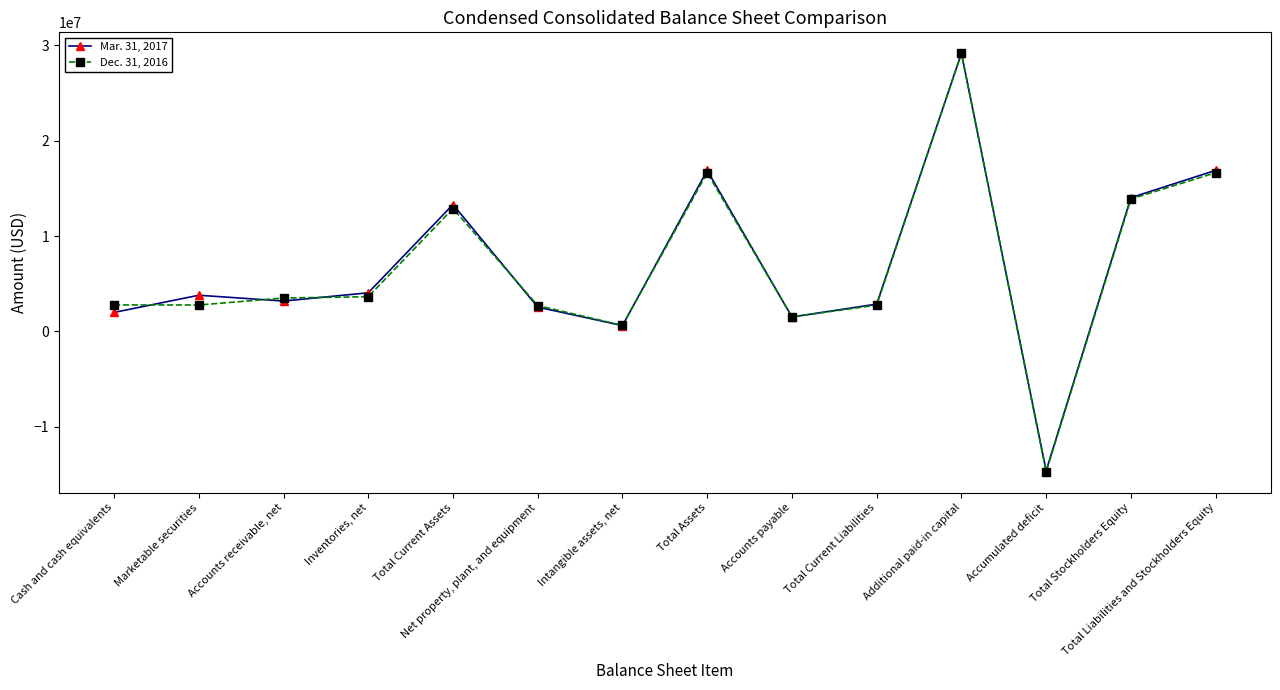

Between which two adjacent categories do Dec. 31, 2016 and Mar. 31, 2017 first intersect?

Cash and cash equivalents and Marketable securities